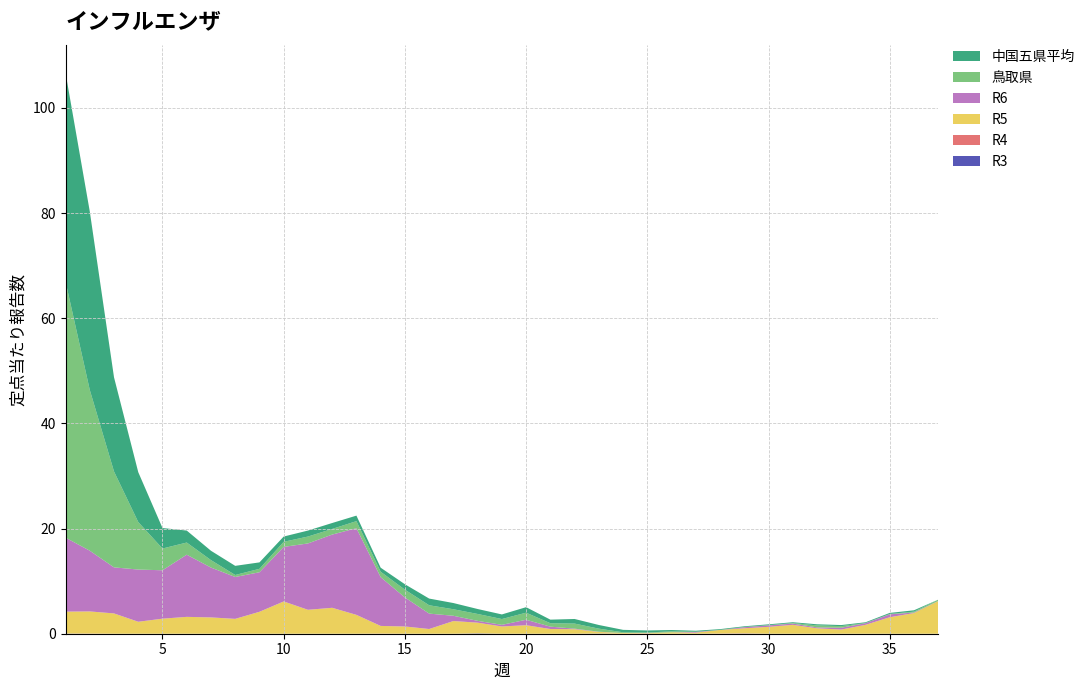

Reading right to left, transcribe all the data shown in this chart.

R3: 0.0	0.0	0.0	0.0	0.0	0.0	0.0	0.0	0.0	0.0	0.0	0.0	0.0	0.0	0.0	0.0	0.0	0.0	0.0	0.1	0.0	0.0	0.0	0.0	0.0	0.0	0.0	0.0	0.0	0.0	0.0	0.0	0.0	0.0	0.0	0.0	0.0
R4: 0.0	0.0	0.0	0.0	0.0	0.0	0.0	0.0	0.0	0.0	0.0	0.0	0.0	0.0	0.0	0.0	0.0	0.0	0.0	0.0	0.0	0.0	0.0	0.0	0.0	0.0	0.0	0.0	0.0	0.0	0.0	0.0	0.0	0.0	0.0	0.0	0.0
R5: 6.2	3.9	3.1	1.7	0.8	1.0	1.7	1.3	1.0	0.7	0.2	0.3	0.1	0.1	0.3	0.9	0.9	1.6	1.4	2.0	2.4	0.9	1.4	1.4	3.6	4.9	4.6	6.1	4.2	2.8	3.1	3.2	2.9	2.3	3.9	4.2	4.2
R6: 0.0	0.1	0.6	0.3	0.3	0.2	0.2	0.3	0.2	0.0	0.1	0.0	0.0	0.0	0.0	0.1	0.4	1.0	0.3	0.3	1.0	2.9	5.5	9.3	16.5	13.9	12.6	10.4	7.5	8.0	9.5	11.8	9.2	9.9	8.8	11.6	14.1
鳥取県: 0.2	0.2	0.1	0.0	0.3	0.4	0.1	0.0	0.0	0.0	0.0	0.2	0.1	0.1	0.6	1.0	0.7	1.3	1.1	1.3	1.2	1.6	1.5	1.0	1.3	1.1	1.3	1.0	0.7	0.4	1.4	2.3	4.1	9.0	18.2	30.6	48.7
中国五県平均: 0.0	0.2	0.2	0.1	0.2	0.2	0.1	0.2	0.1	0.1	0.2	0.3	0.4	0.5	0.7	0.9	0.7	1.0	0.9	0.9	1.2	1.3	1.0	0.8	1.1	1.1	1.1	1.0	1.2	1.7	1.8	2.3	3.9	9.5	17.9	34.0	39.7